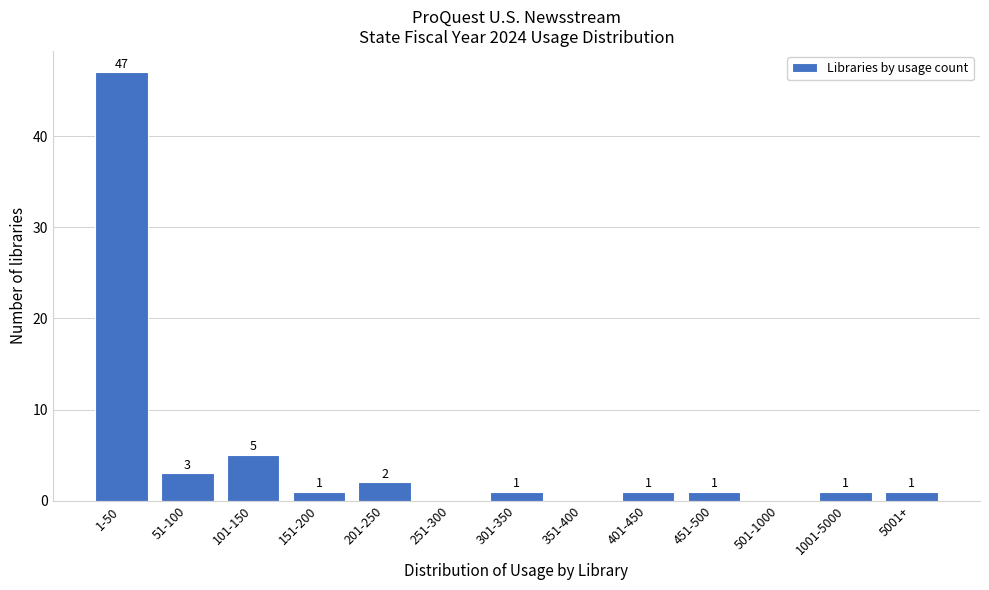

Reading right to left, what are all the values shown in this chart?

5001+=1	1001-5000=1	501-1000=0	451-500=1	401-450=1	351-400=0	301-350=1	251-300=0	201-250=2	151-200=1	101-150=5	51-100=3	1-50=47